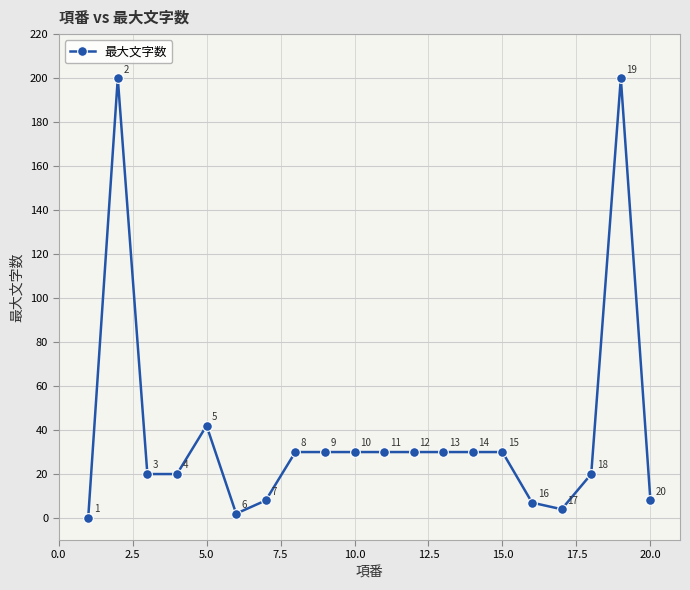

What is the average value?

39